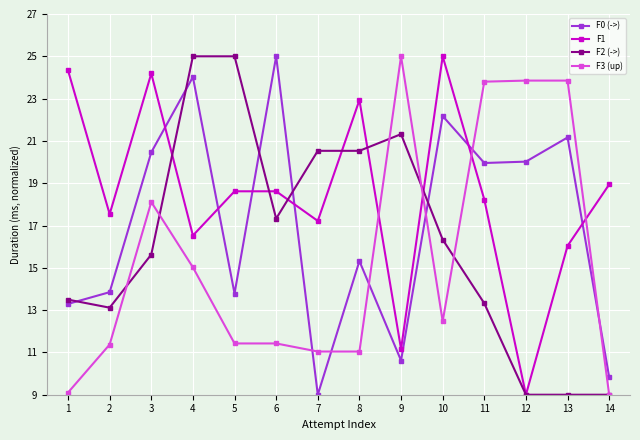

What is the sum of the F2 (->) values at 11 and 5?

38.3